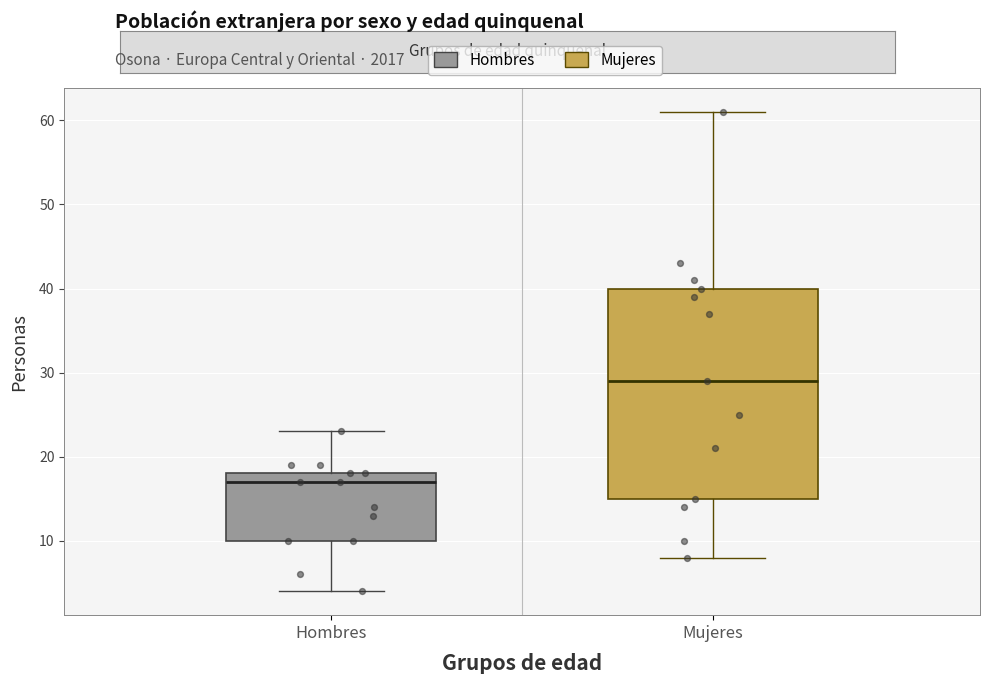

Where does the lower whisker of the box for Hombres end on the y-axis? The values are not printed on the chart, so give them approximately, as read against the axis.

4